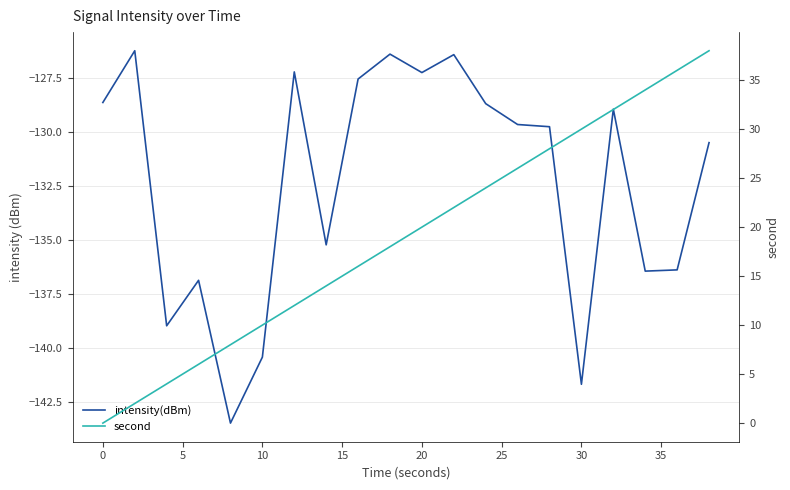

What is the greatest value displayed?

38.0